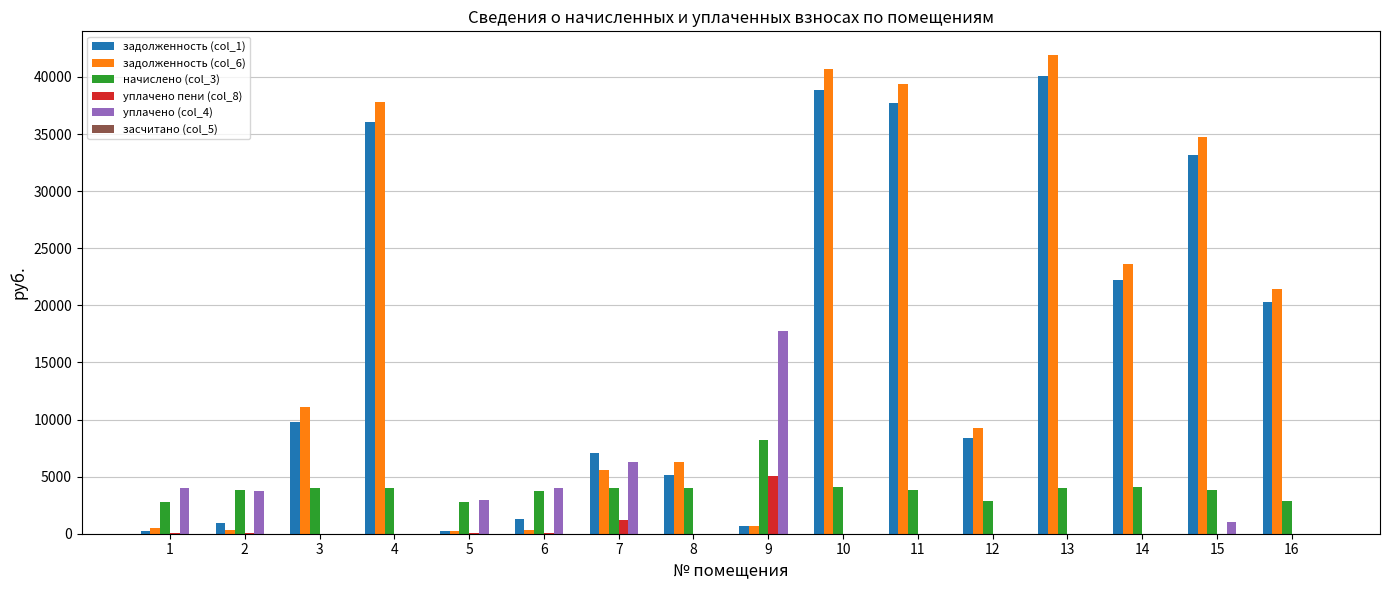

Is it true that задолженность (col_6) equals 60634.5 at 11?

False